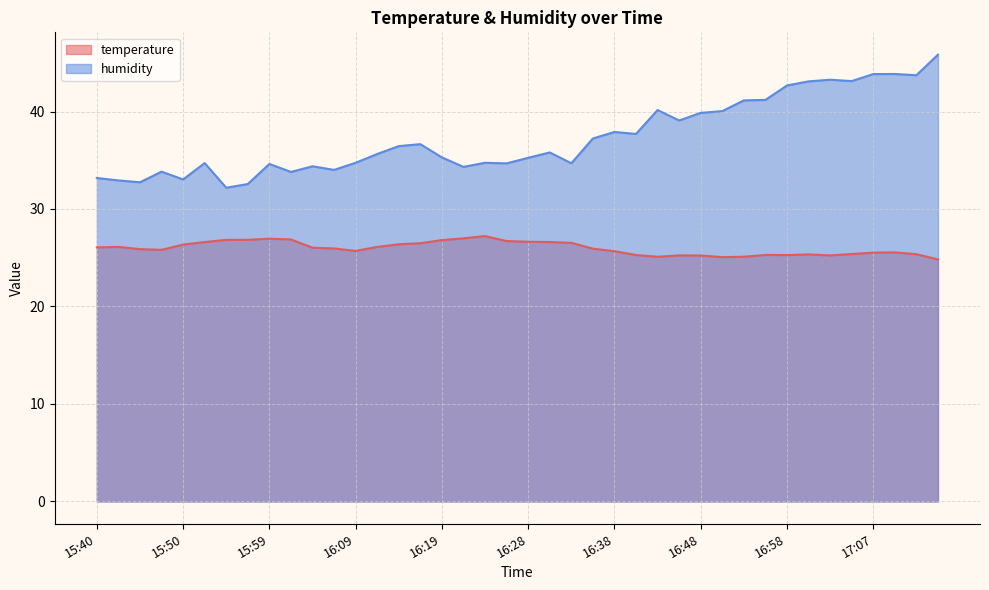

At how many categories does at least one series exceed 29?

40